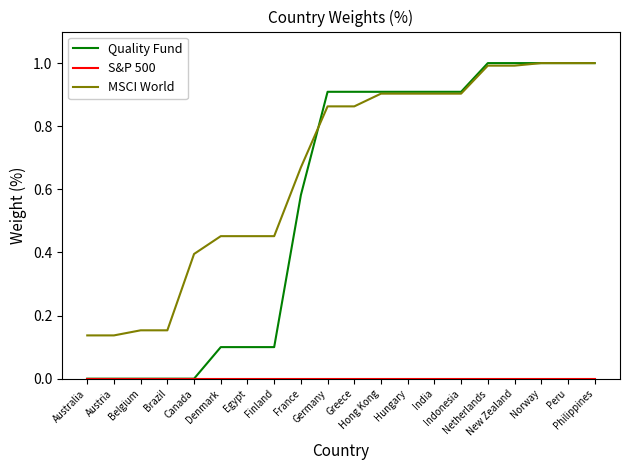

Which series has the largest total across all categories?

MSCI World